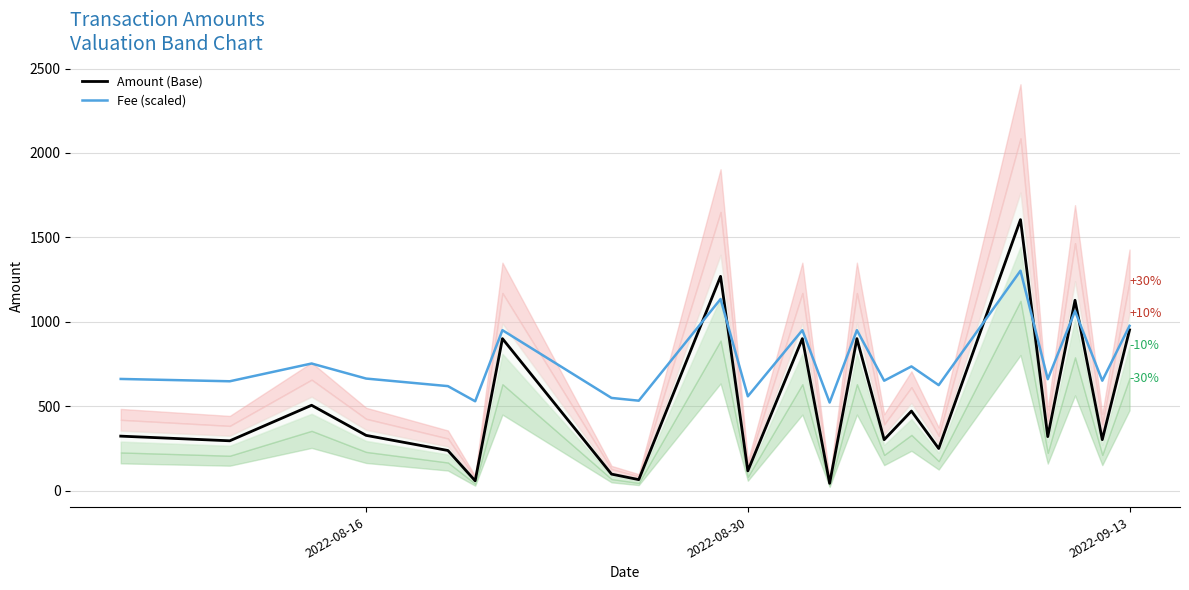

Which series has the largest total across all categories?

Fee (scaled)